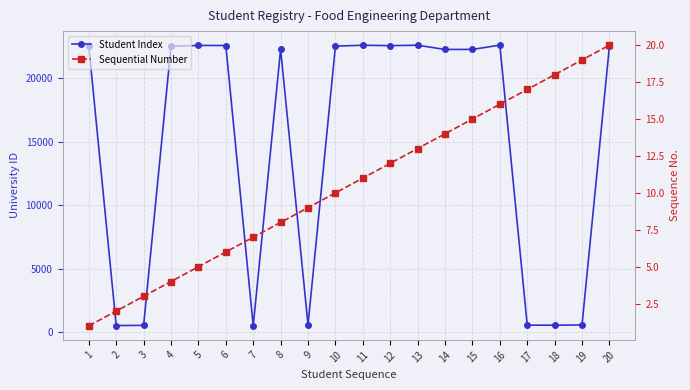

What is the difference between the maximum and minimum values in the Sequential Number series?

19